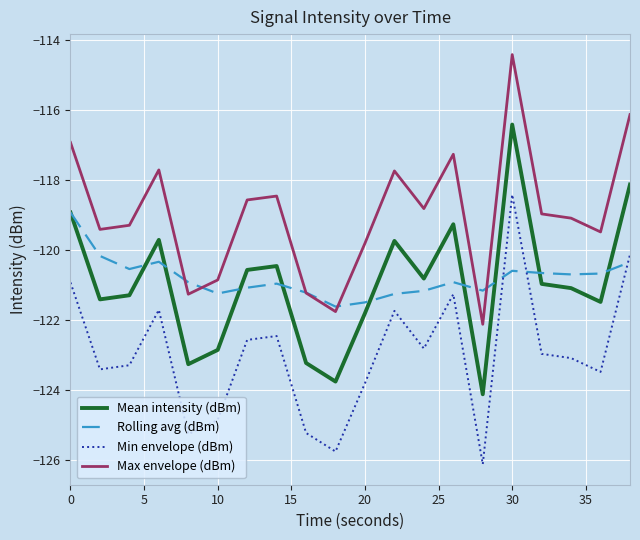

Does the chart have visible grid lines?

Yes